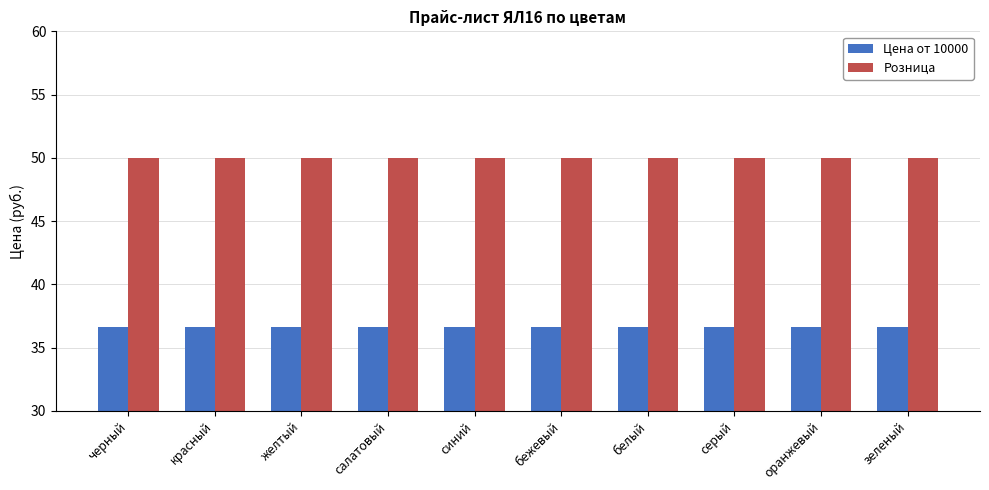

How many groups of bars are there?

10